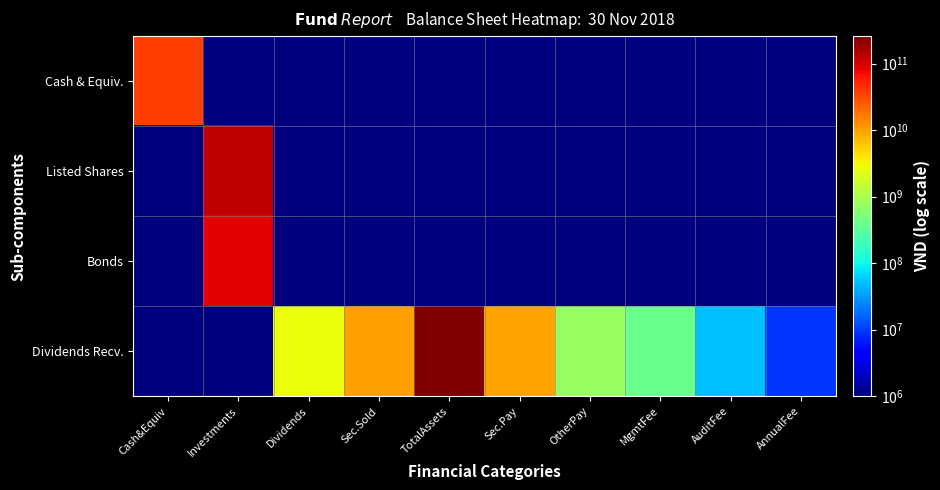

At how many categories does at least one series exceed 166780772445?

1